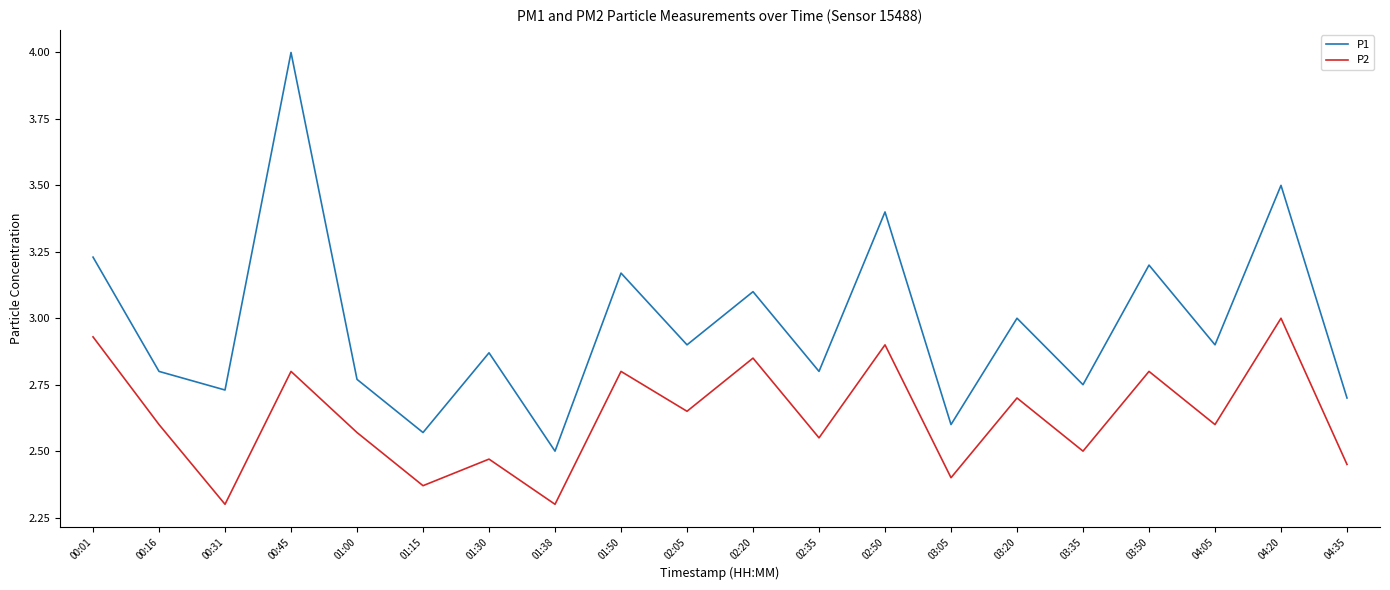

List the series in order of their peak value, lowest first.

P2, P1